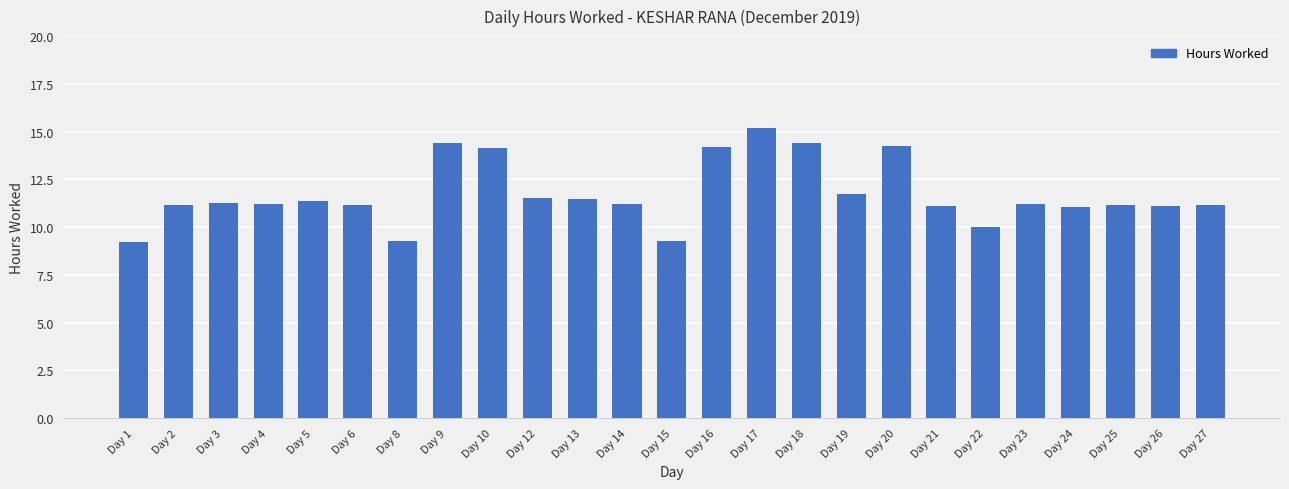

What value does the data have at Day 27?

11.2